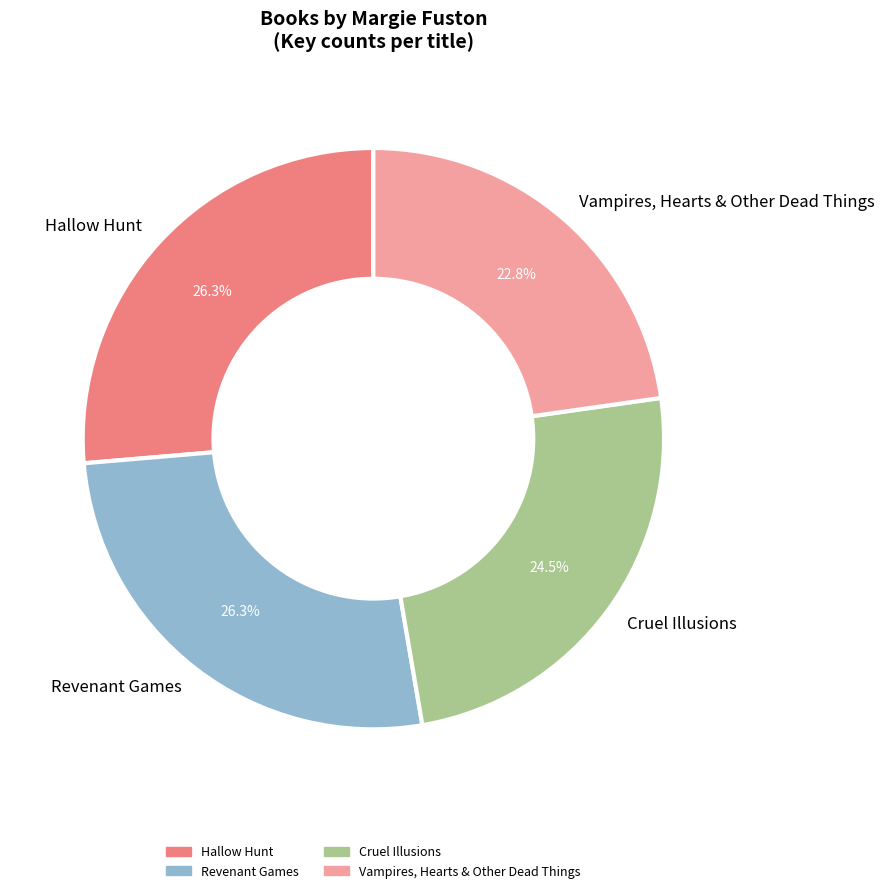

How many slices are in this pie chart?

4